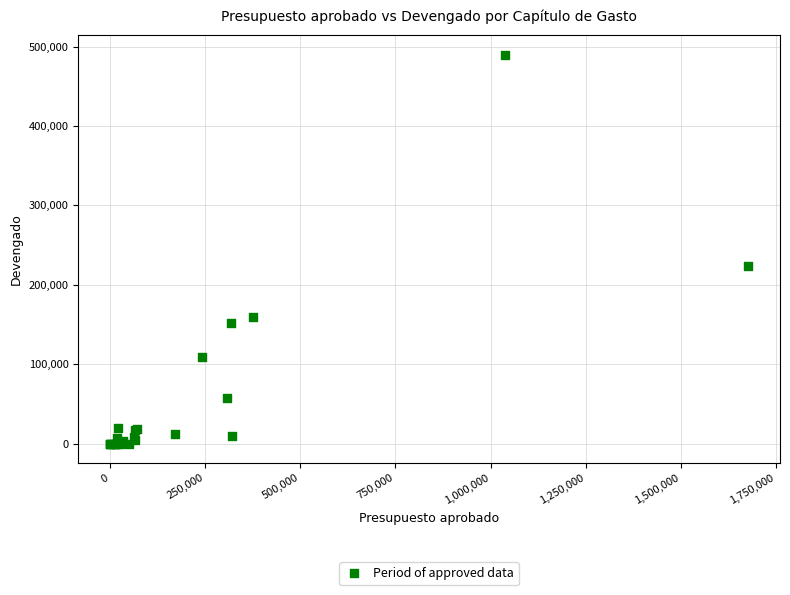

What Y value in the scatter plot is closest to 244810?

223494.6